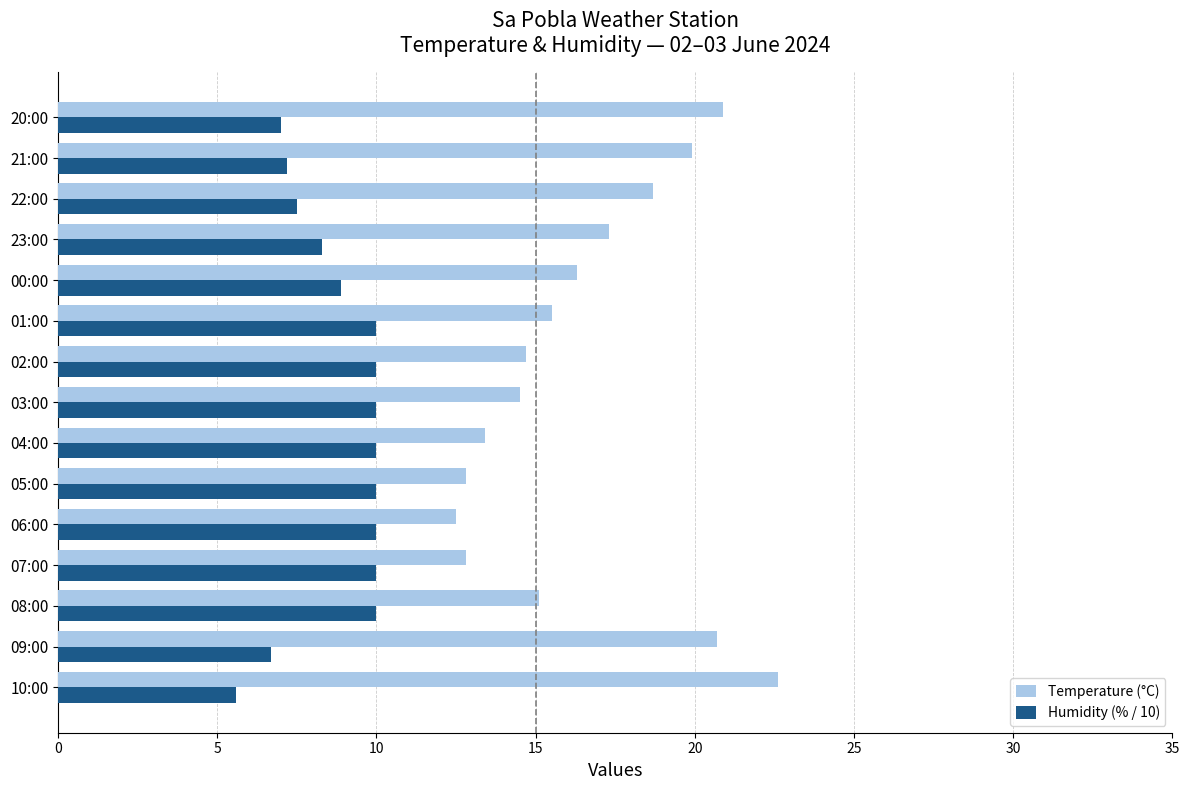

True or false: Humidity (% / 10) has a value of 5.6 at 10:00.

True